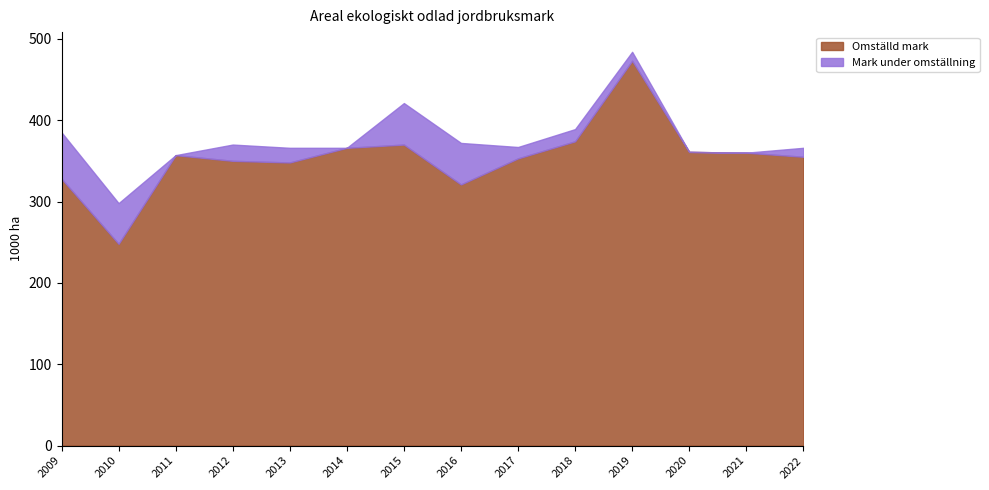

List the series in order of their peak value, highest first.

Omställd mark, Mark under omställning